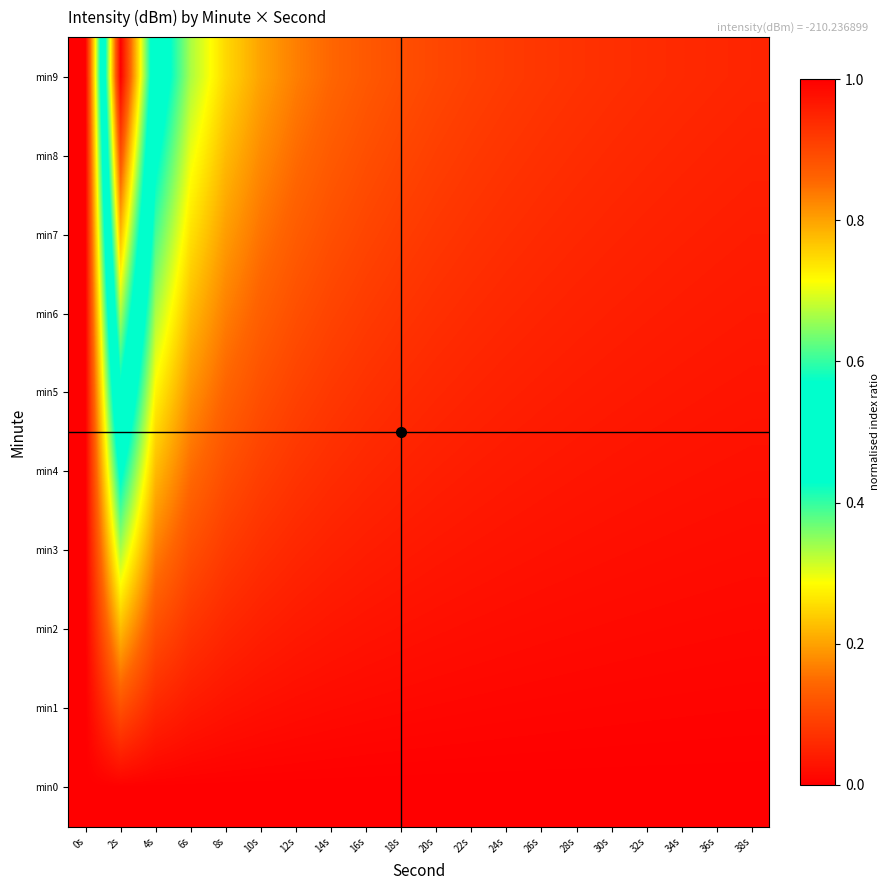

What is the maximum value shown in the chart?

1.0